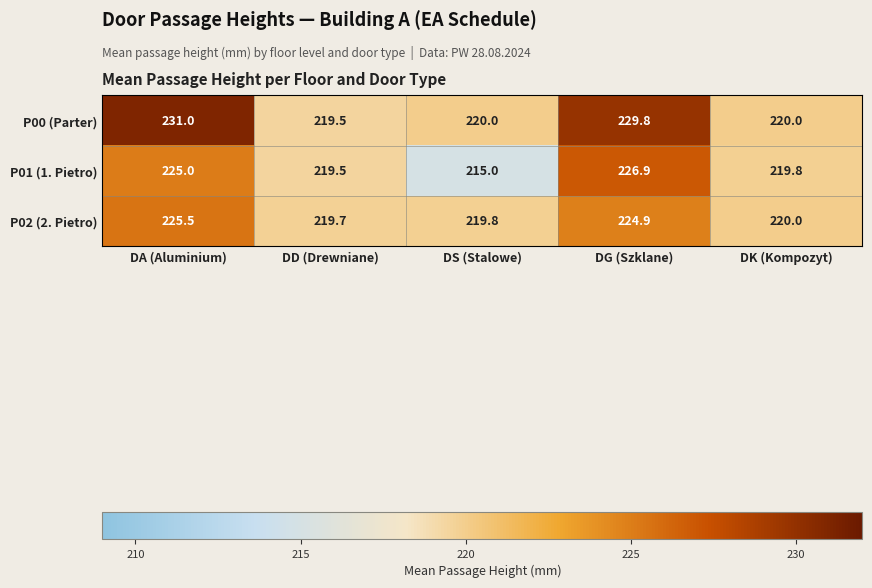

Is it true that P02 (2. Pietro) equals 225.5 at DA (Aluminium)?

True